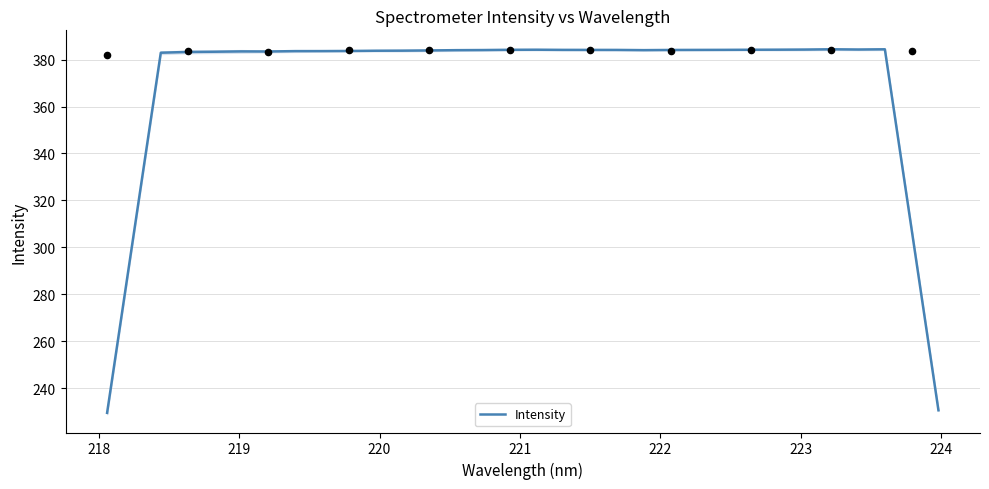

What is the highest value of the Intensity series?

384.4